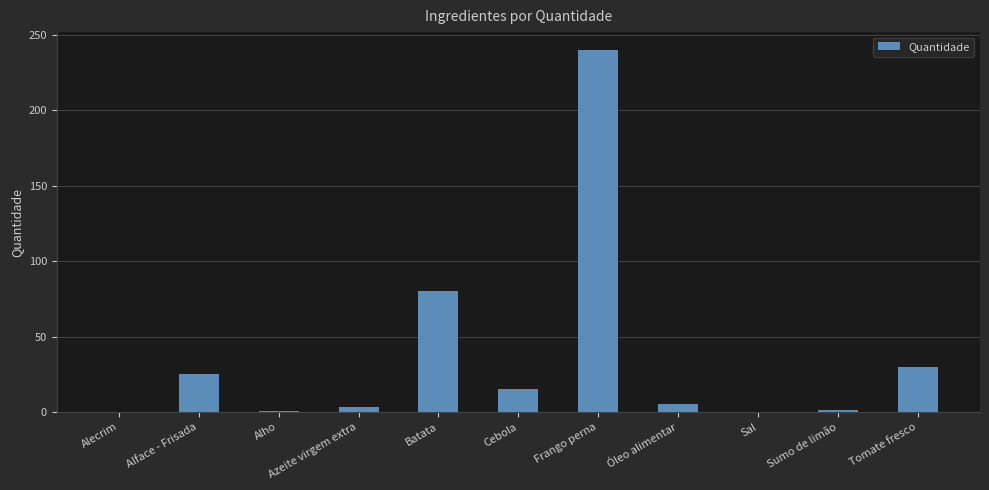

What is the sum of the values at Cebola and Alface - Frisada?

40.0